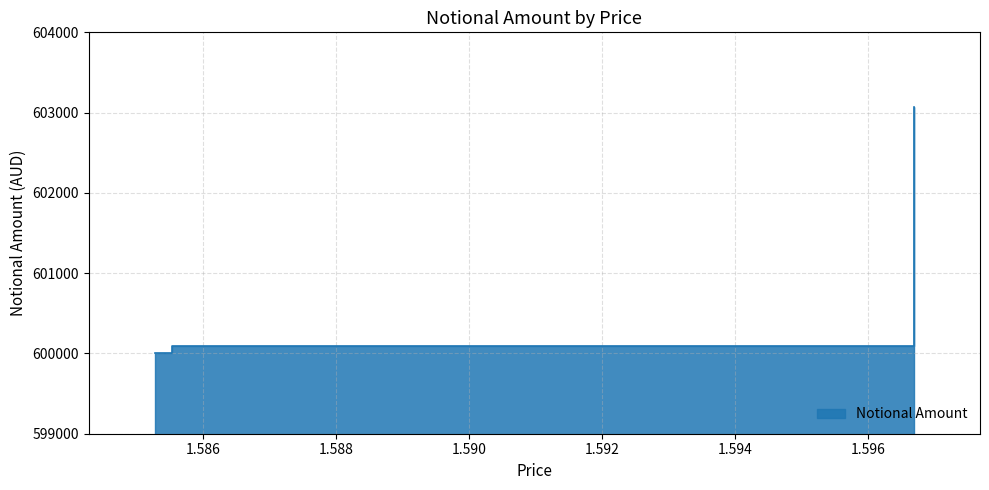

What value does the data have at 1.5852755?

600000.0